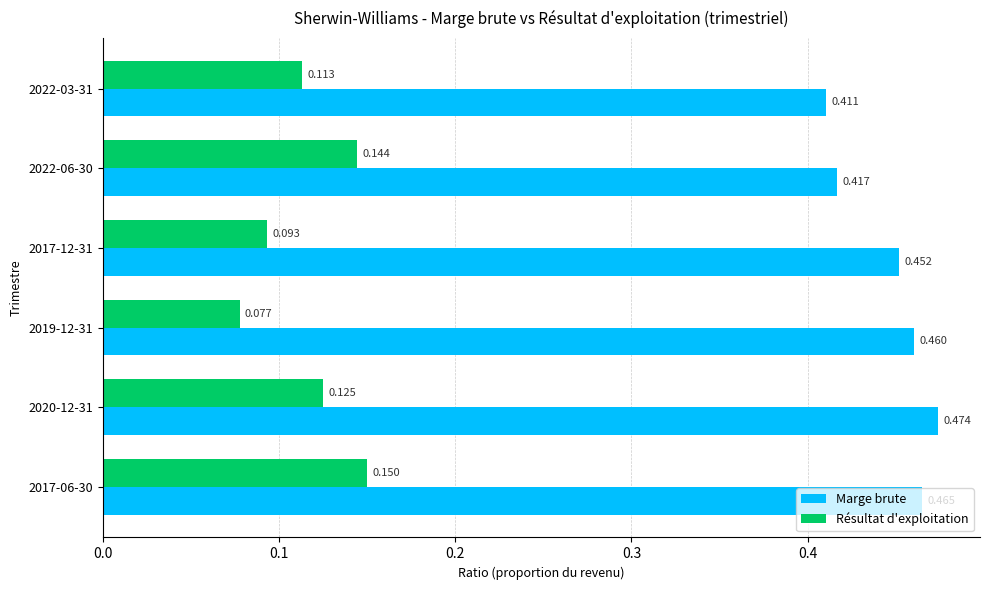

Is the value of Marge brute at 2022-06-30 greater than the value of Résultat d'exploitation at 2019-12-31?

Yes